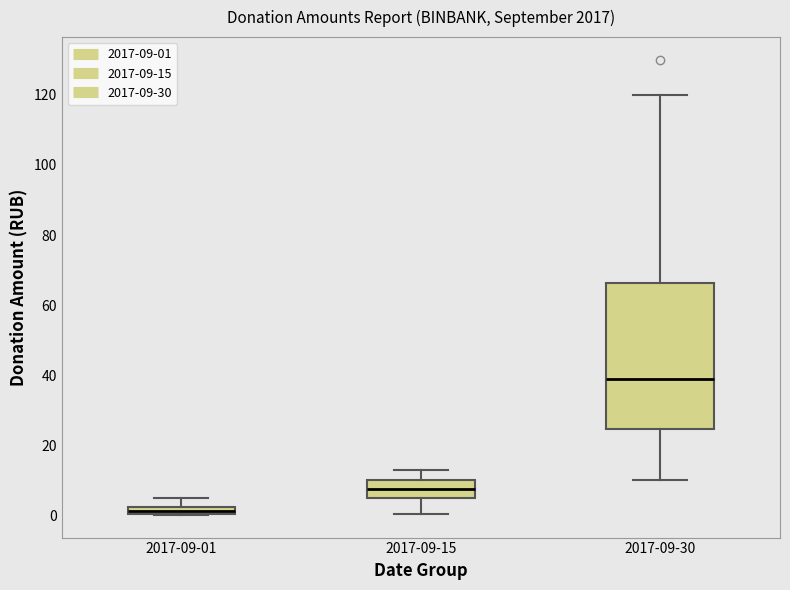

Comparing the boxes themselves (not the whiskers), which one is the tallest?

2017-09-30